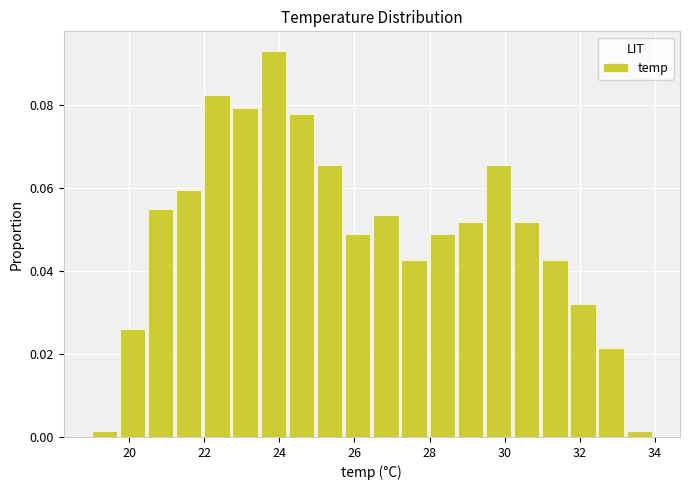

Read against the x-axis, roughly where is the centre of the tallest bar?

23.8